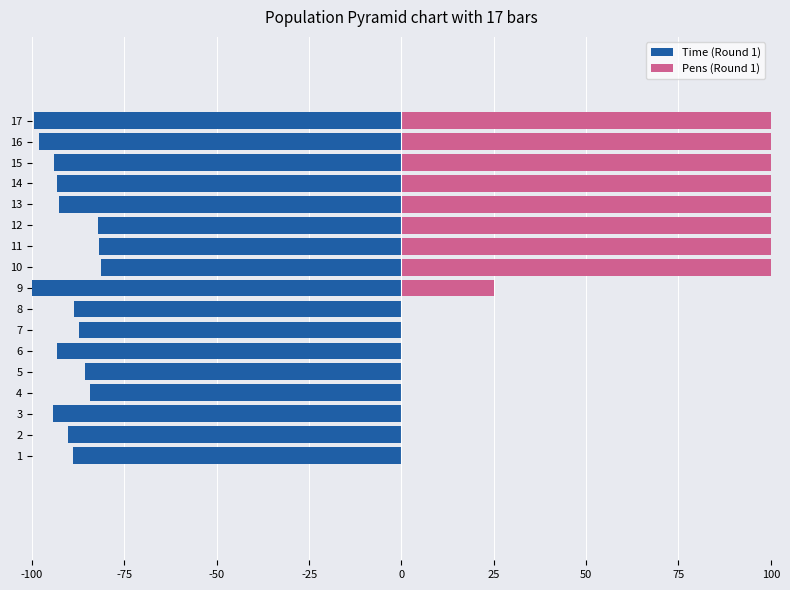

What is the approximate value of Time (Round 1) at 11?

-81.8